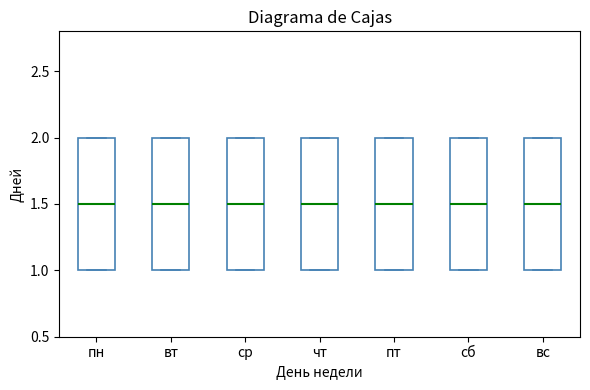

Where is the upper edge of the box for сб on the y-axis? The values are not printed on the chart, so give them approximately, as read against the axis.

2.0